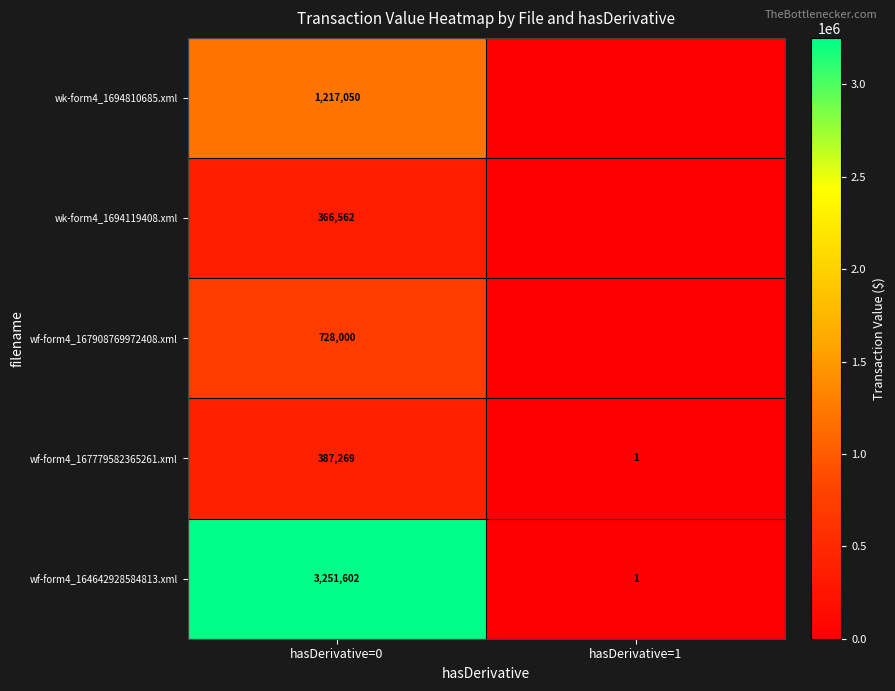

Which category has the lowest value in the wf-form4_167779582365261.xml series?

hasDerivative=1